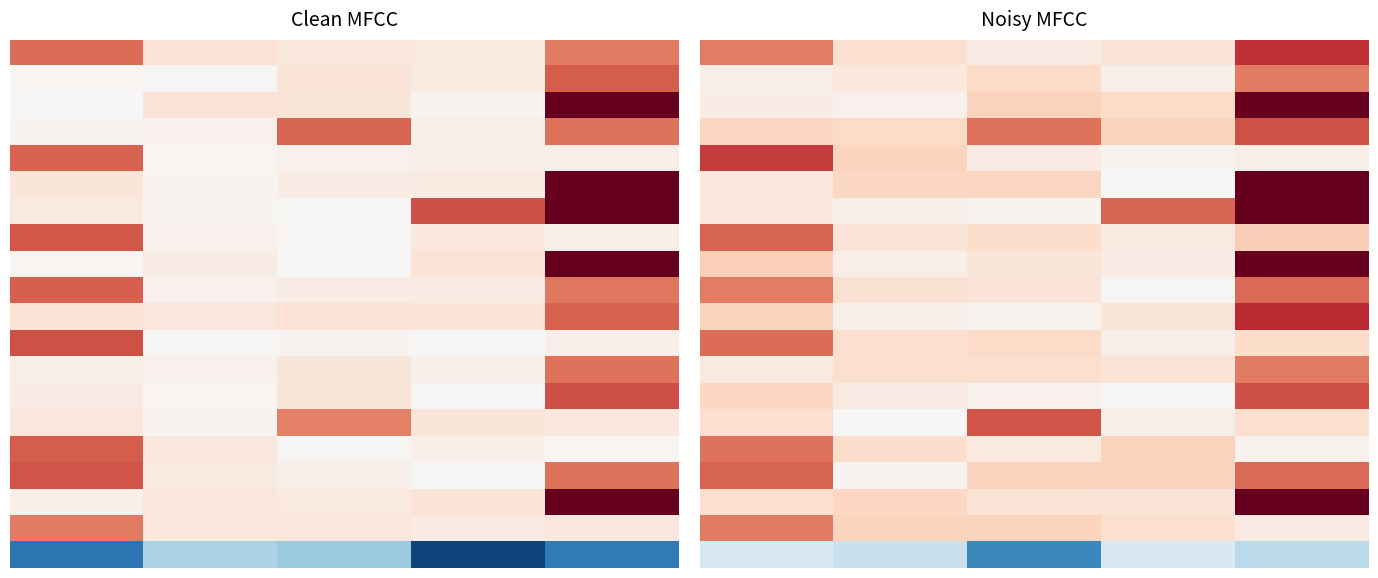

What is the total value across all series at 4?

23.2